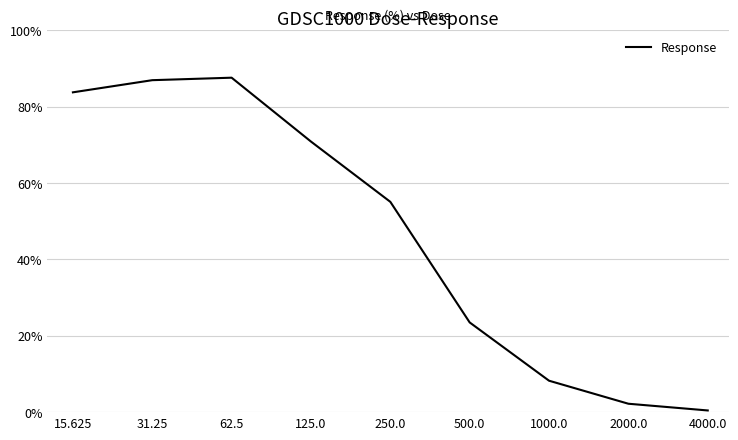

What is the difference between the second highest and second lowest values?

84.7